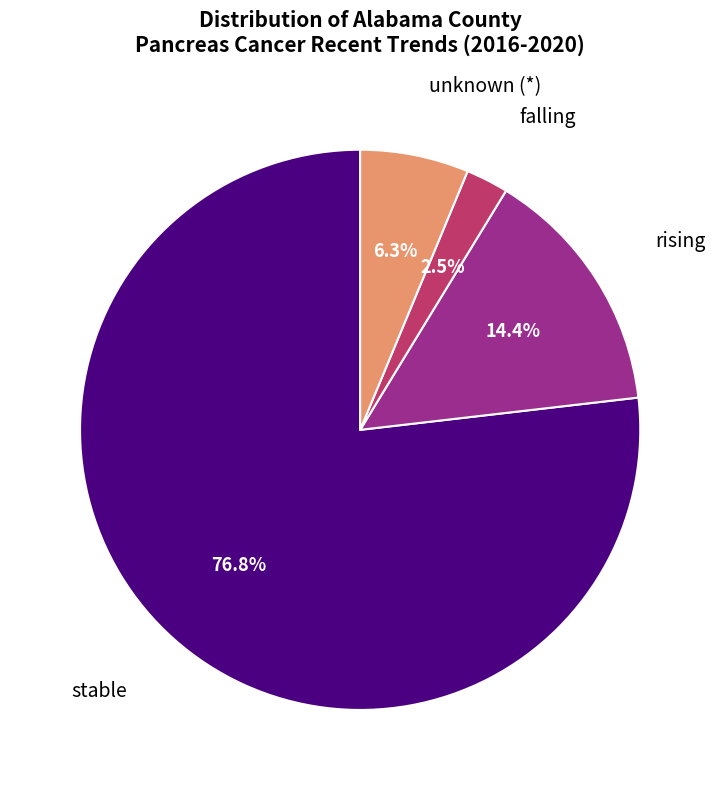

Is there a majority slice in this chart?

Yes